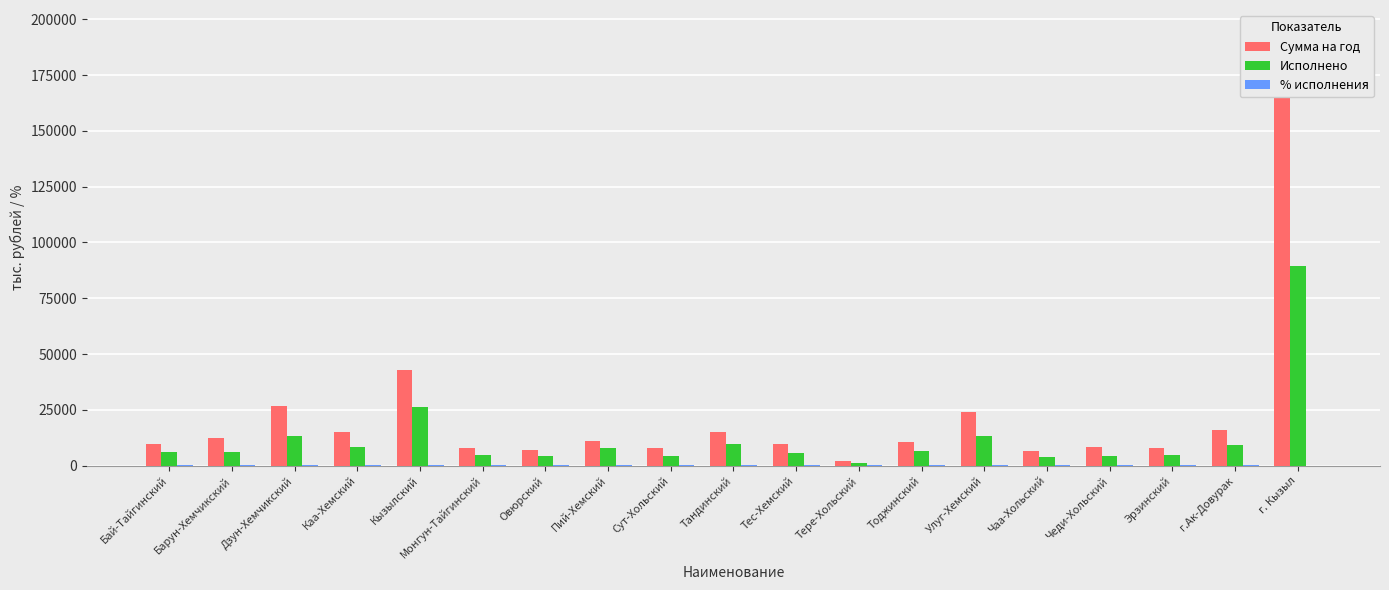

At which label does Исполнено first exceed 6023?

Бай-Тайгинский